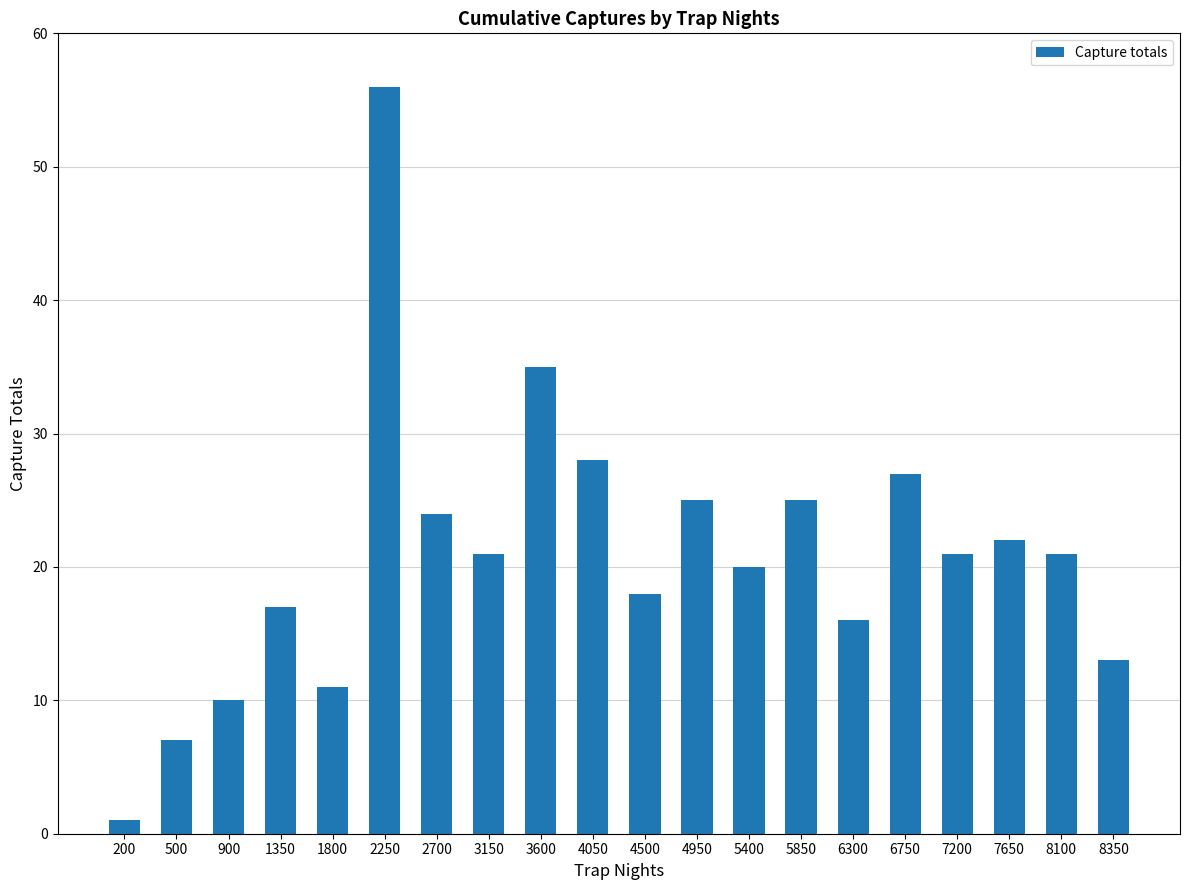

Is it true that the value at 6300 is 16?

True